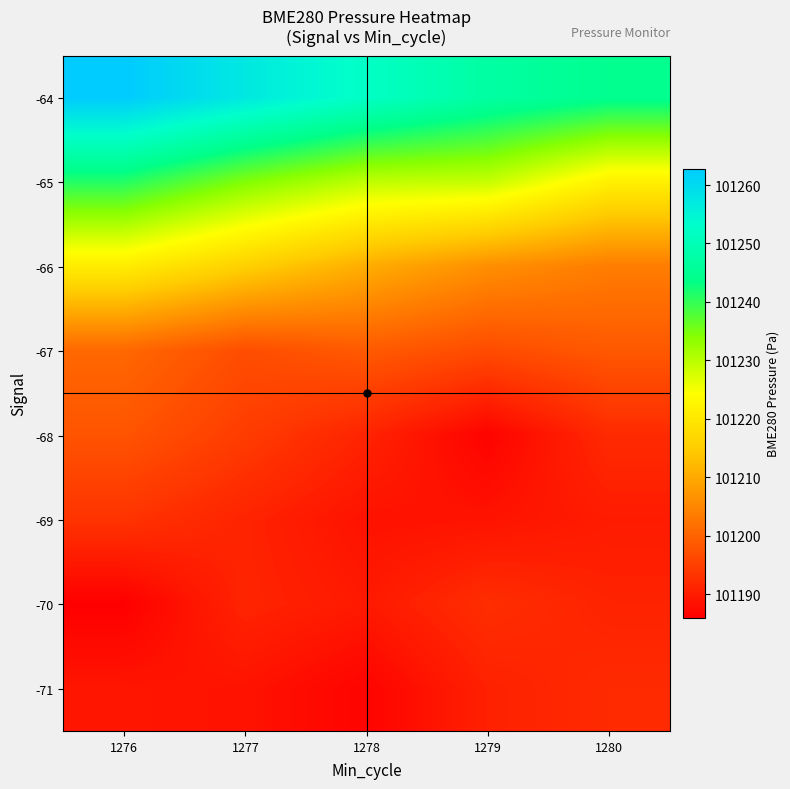

Which category has the highest value across all series?

1276